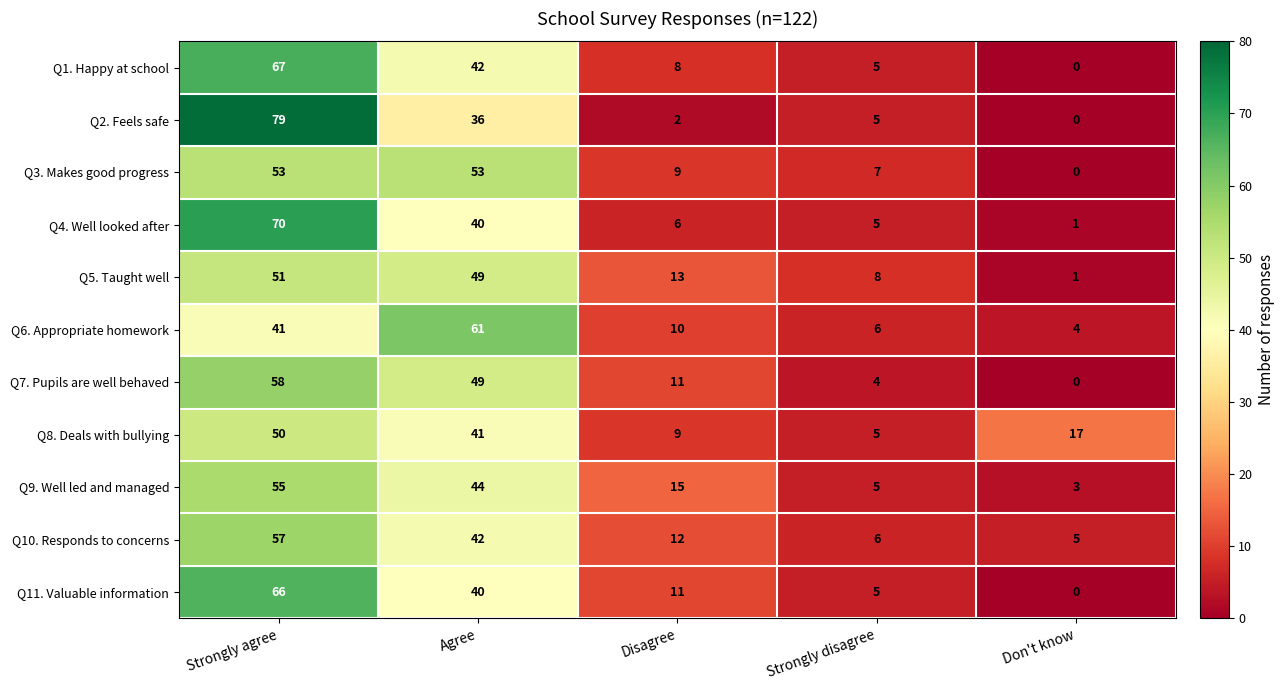

Rank the series by their maximum value, from highest to lowest.

Q2. Feels safe, Q4. Well looked after, Q1. Happy at school, Q11. Valuable information, Q6. Appropriate homework, Q7. Pupils are well behaved, Q10. Responds to concerns, Q9. Well led and managed, Q3. Makes good progress, Q5. Taught well, Q8. Deals with bullying